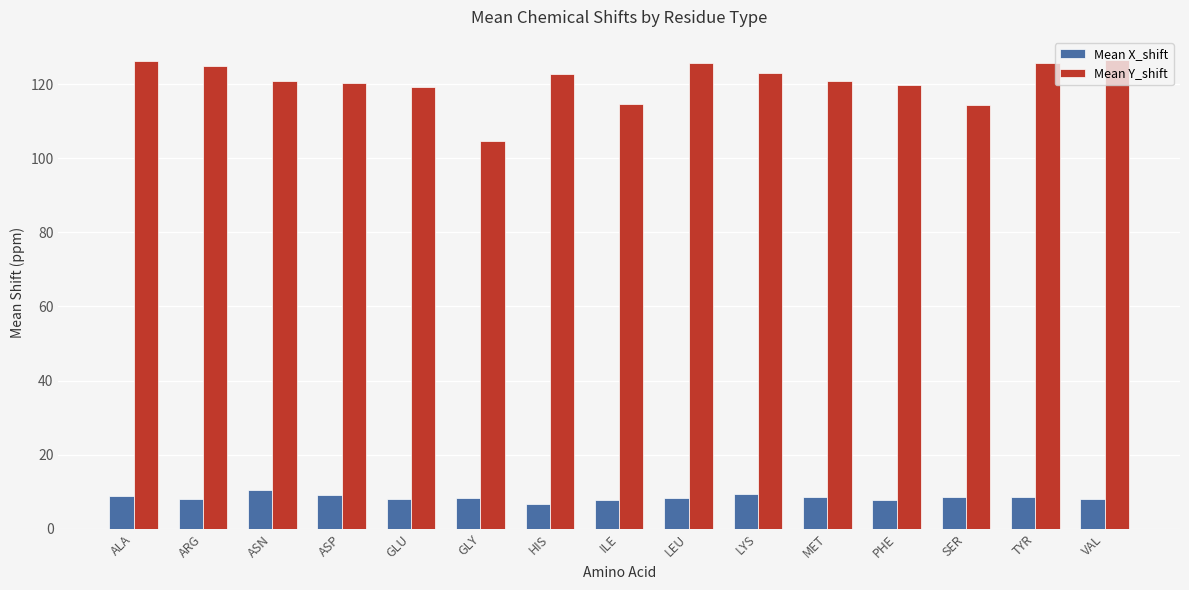

What is the spread (max minus min) of values at ILE?

106.8